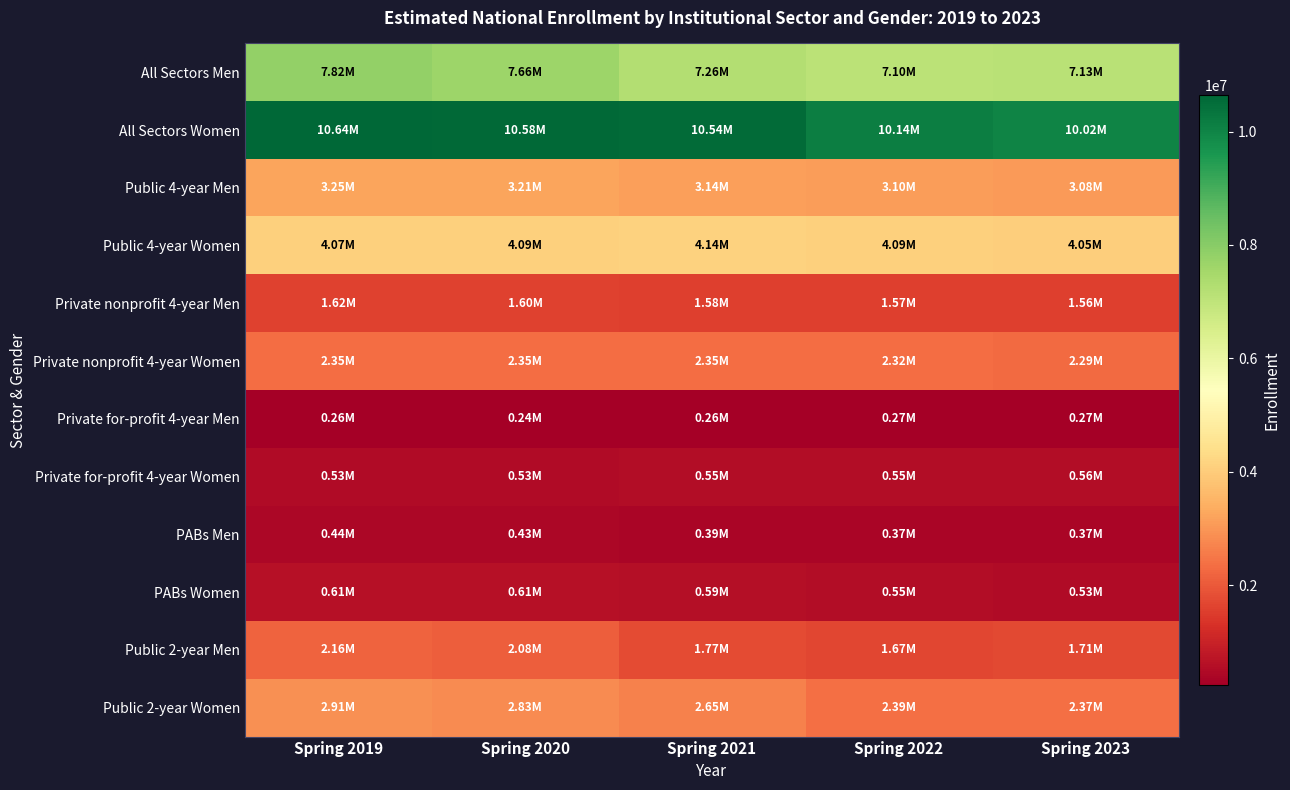

What is the difference between the highest and lowest values at Spring 2022?

9873796.9